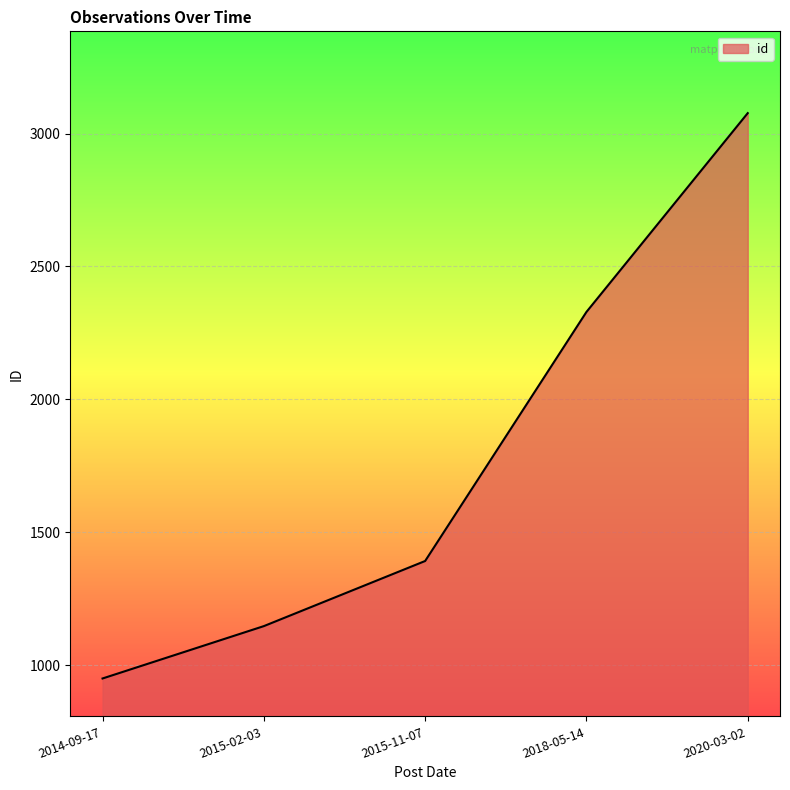

List the labels in order of value, smallest first.

2014-09-17, 2015-02-03, 2015-11-07, 2018-05-14, 2020-03-02